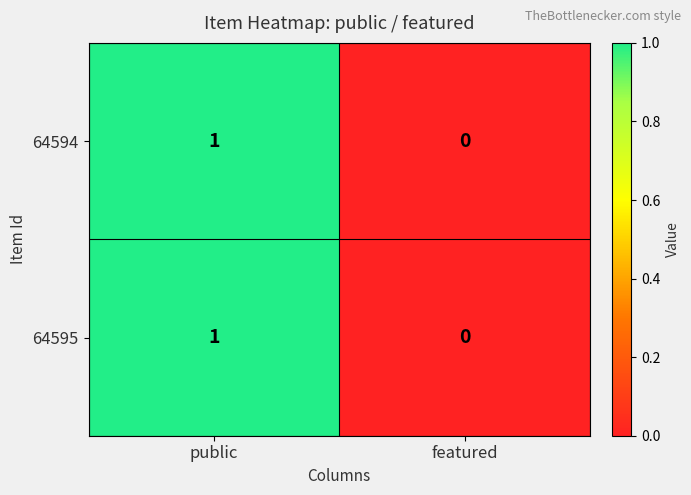

What is the total value across all series at public?

2